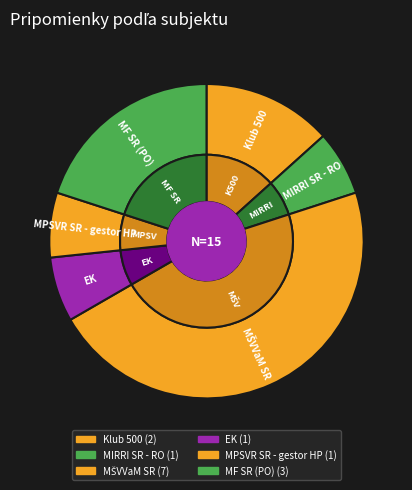

True or false: MPSVR SR - gestor HP accounts for 7% of the total.

True